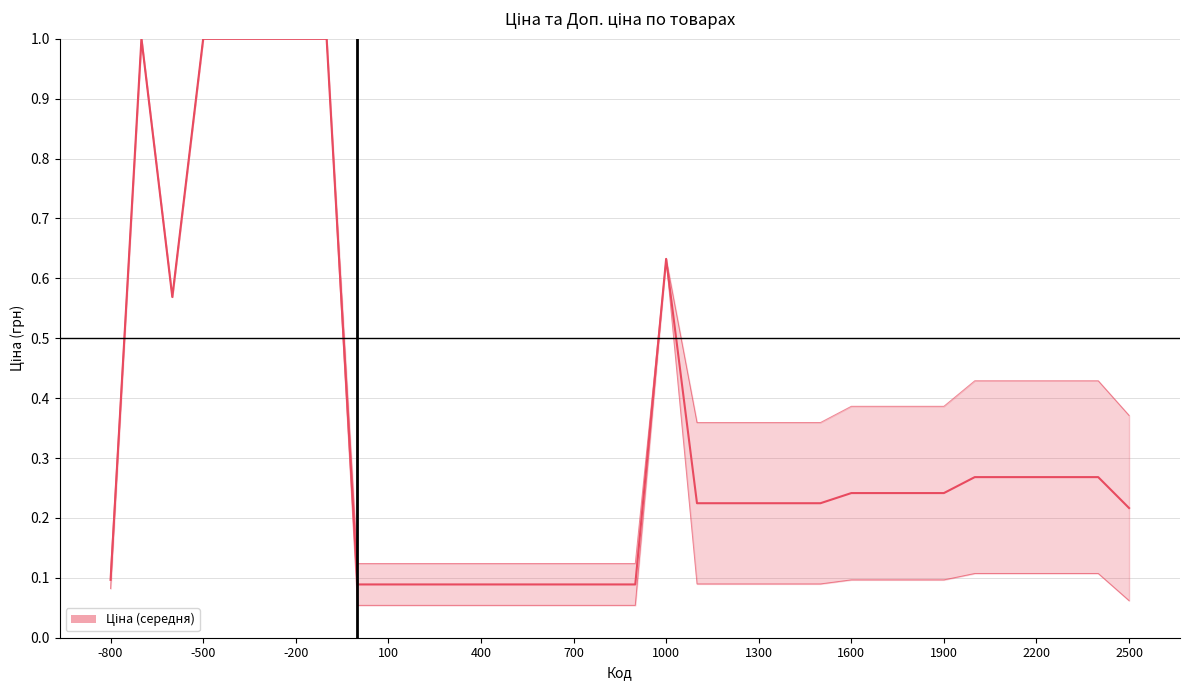

Count the number of data series in this chart.

1